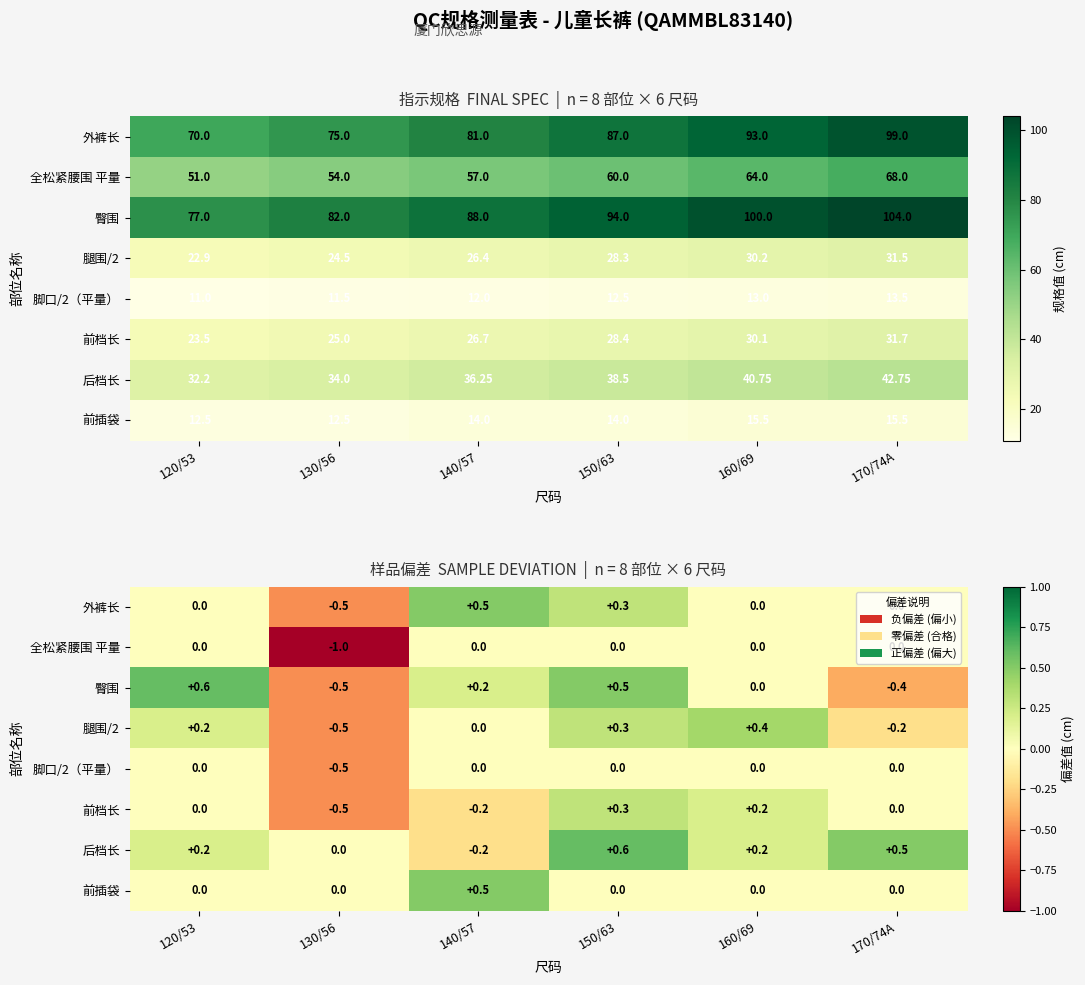

How many data points in 全松紧腰围 平量 are less than 0?

1